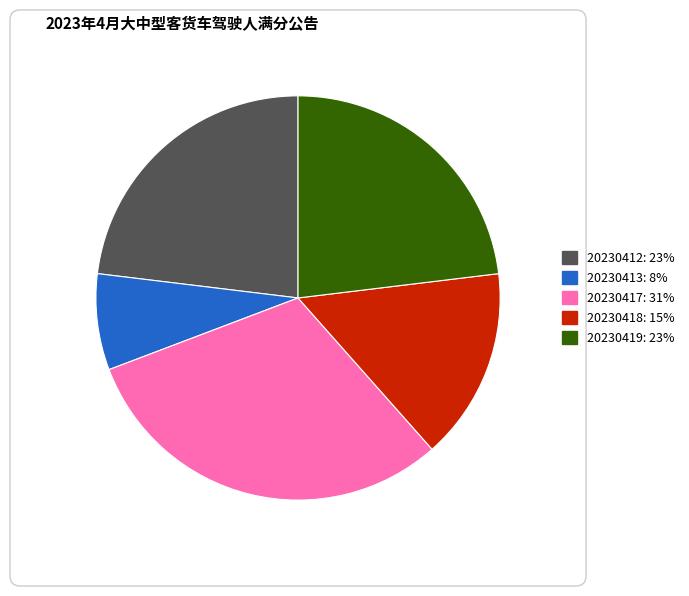

How many slices are in this pie chart?

5